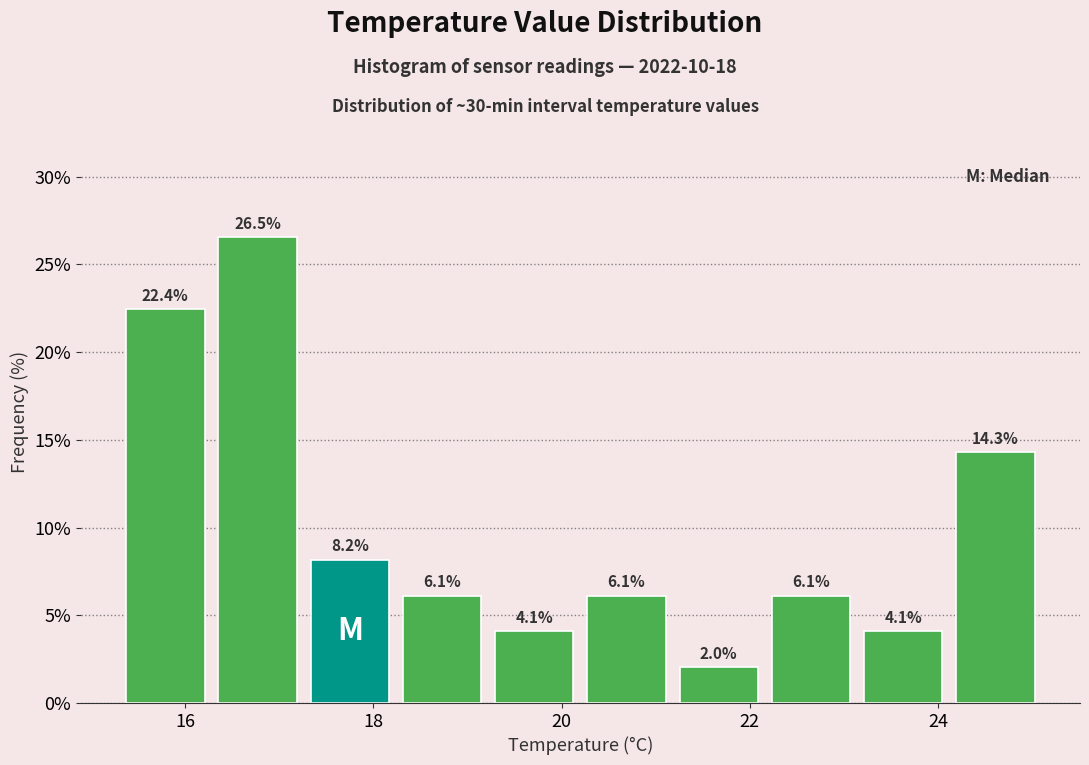

How tall is the bar that spans 22.16 to 23.14 on the x-axis? The bar edges are not printed on the chart, so give them approximately, as read against the axis.

6.1